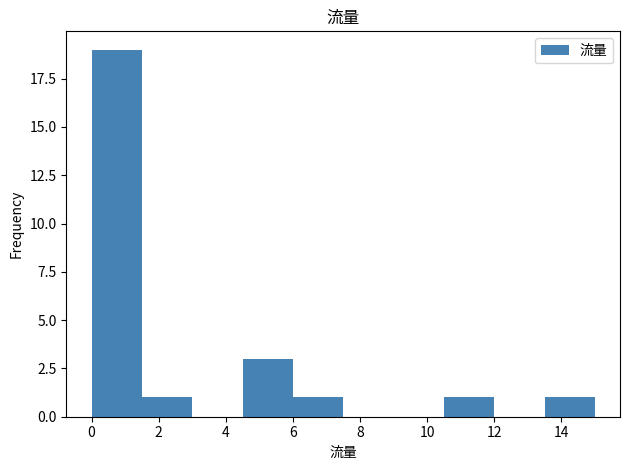

Reading left to right, transcribe this chart: for each bar, give the range it covers on the x-axis and its height. Neither the bar edges nor the heights are printed on the chart, so give them approximately, as read against the axes.

0.0 to 1.5: 19
1.5 to 3.0: 1
3.0 to 4.5: 0
4.5 to 6.0: 3
6.0 to 7.5: 1
7.5 to 9.0: 0
9.0 to 10.5: 0
10.5 to 12.0: 1
12.0 to 13.5: 0
13.5 to 15.0: 1